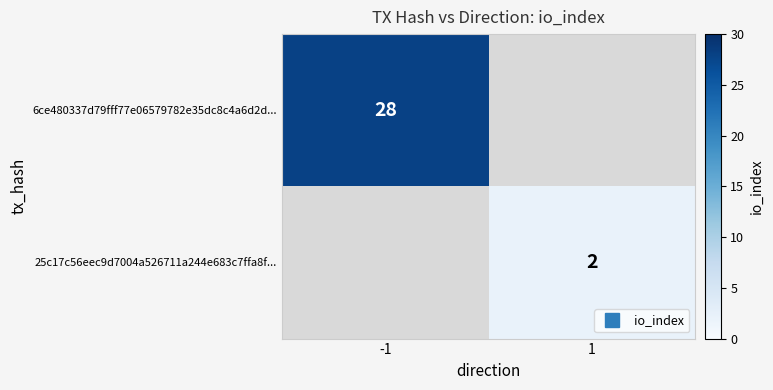

What is the sum of the 25c17c56eec9d7004a526711a244e683c7ffa8f... values at -1 and 1?

2